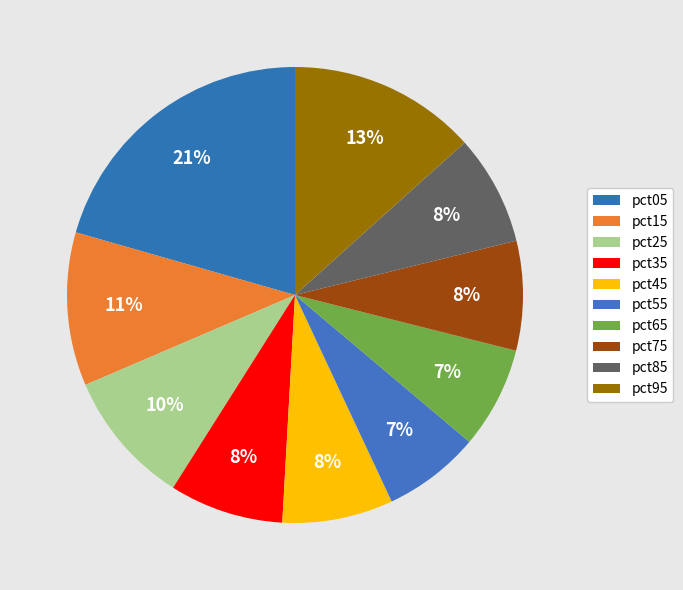

To the nearest percent, what portion does pct45 represent?

8%